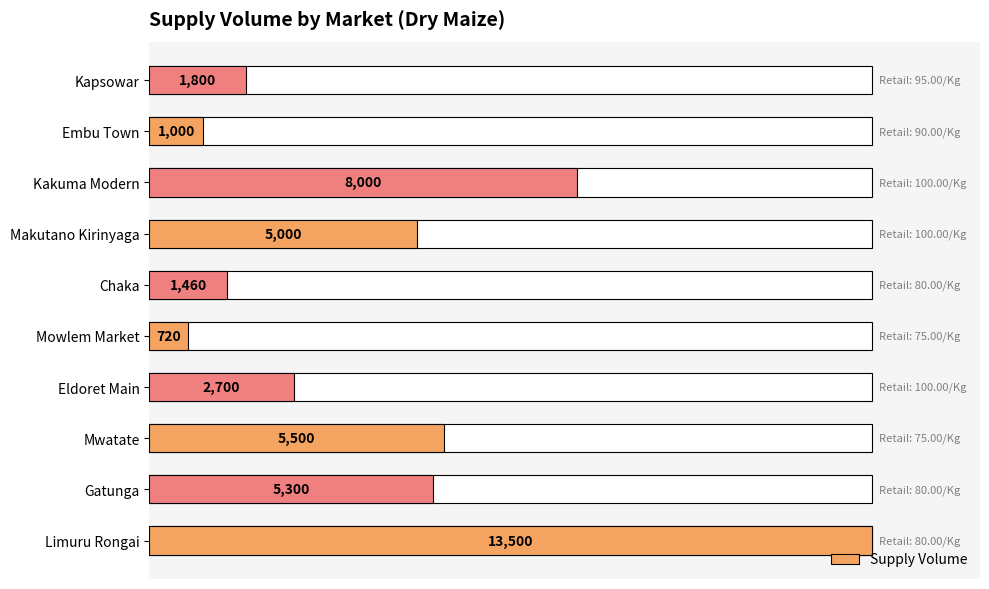

Where is the data nearest to the value 52?

Kakuma Modern